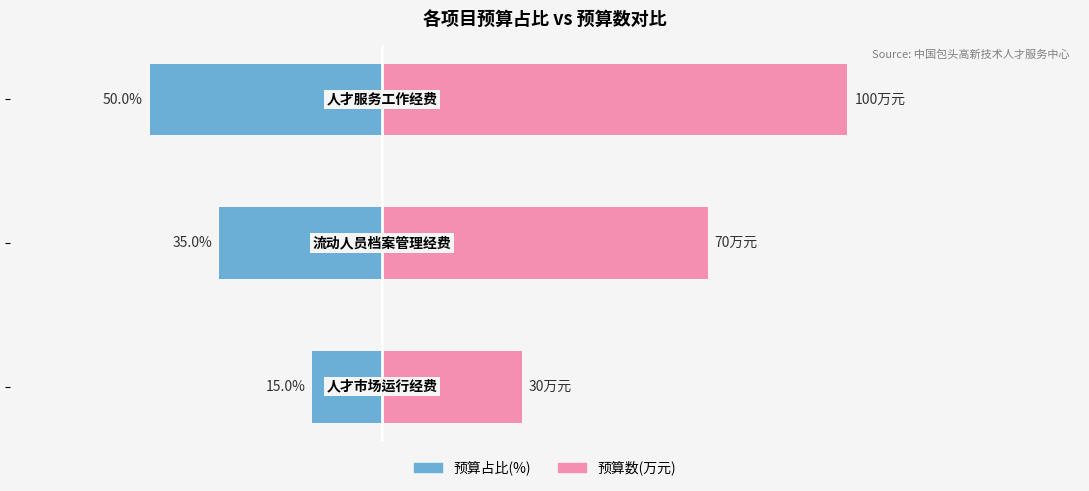

Does the chart contain stacked bars?

No